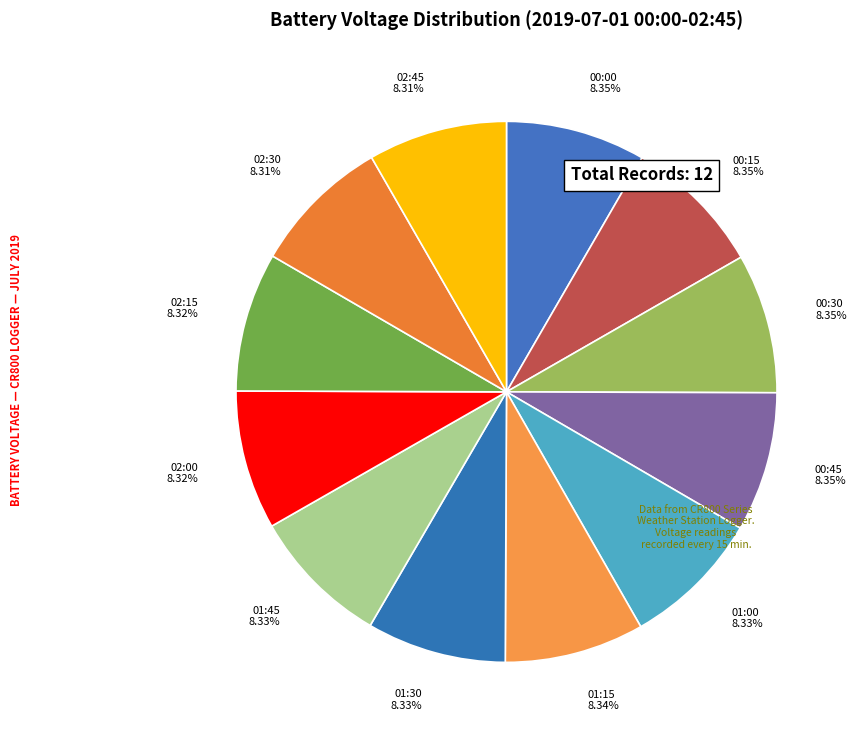

To the nearest percent, what portion does 02:15 represent?

8%